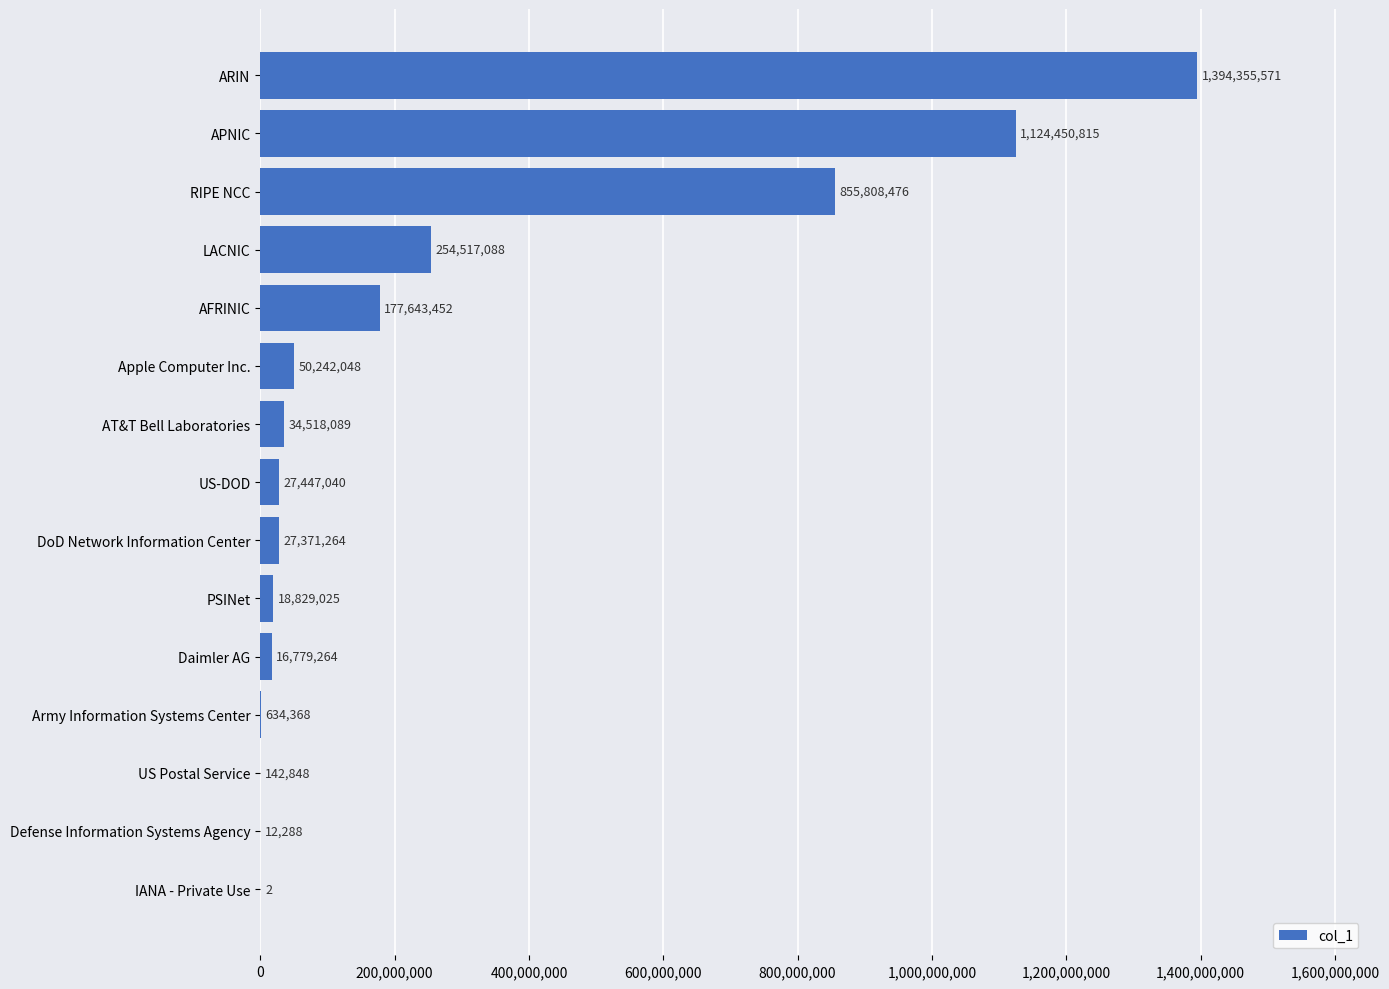

How many data points does each series have?

15